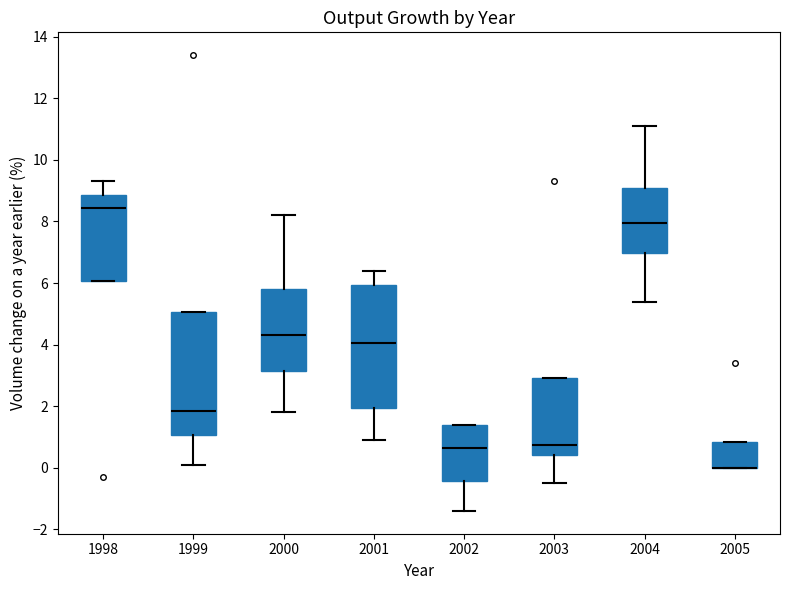

Reading left to right, read every box against the y-axis: the position of its median line, the range the box covers, and the ends of its whiskers. The values are not printed on the chart, so give them approximately, as read against the axis.

1998: median 8.4, box 6.0 to 8.8, whiskers 6.0 to 9.4
1999: median 1.8, box 1.0 to 5.0, whiskers 0.2 to 5.0
2000: median 4.4, box 3.2 to 5.8, whiskers 1.8 to 8.2
2001: median 4.0, box 2.0 to 6.0, whiskers 1.0 to 6.4
2002: median 0.6, box -0.4 to 1.4, whiskers -1.4 to 1.4
2003: median 0.8, box 0.4 to 3.0, whiskers -0.4 to 3.0
2004: median 8.0, box 7.0 to 9.0, whiskers 5.4 to 11.2
2005: median 0.0 (drawn on the box's lower edge), box 0.0 to 0.8, whiskers 0.0 to 0.8